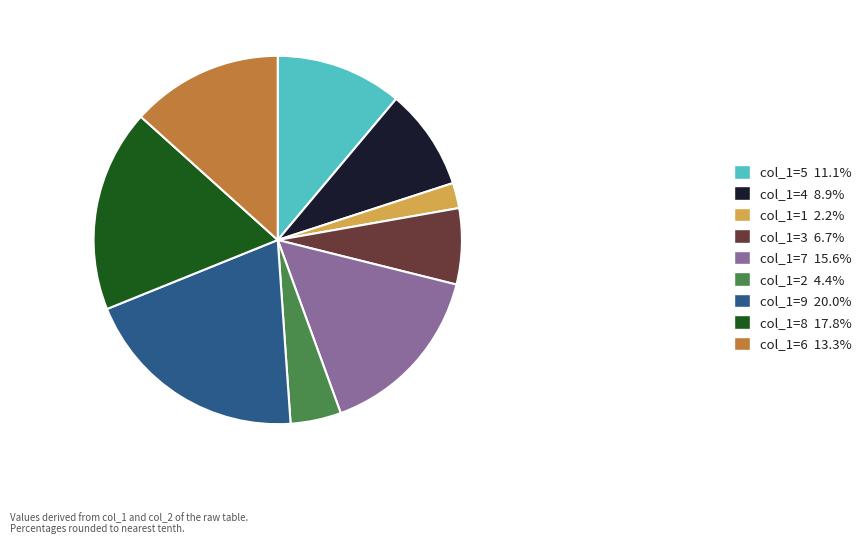

How many slices are in this pie chart?

9